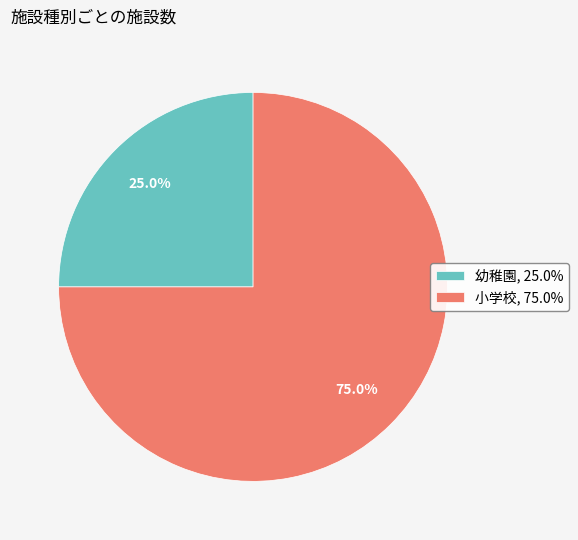

How many segments does this pie chart have?

2